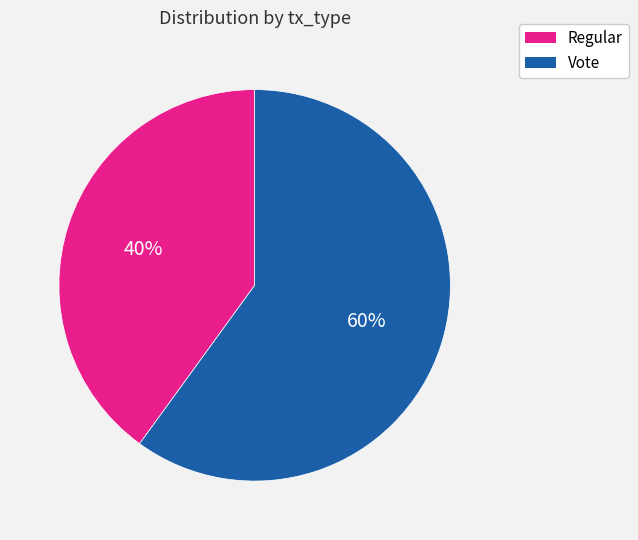

To the nearest percent, what is the average slice percentage?

50%